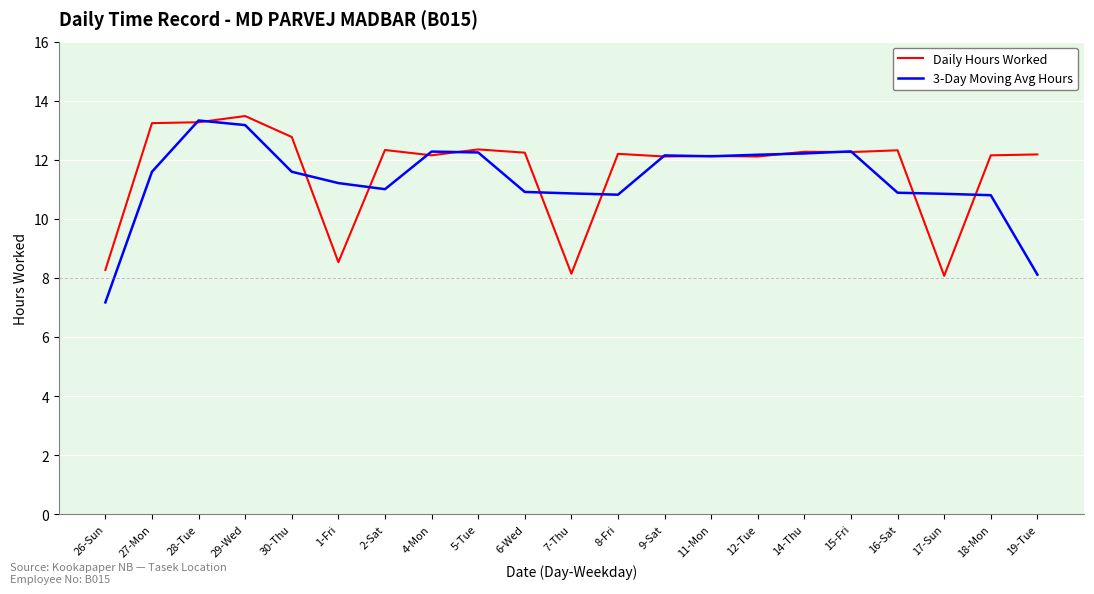

Between 5-Tue and 19-Tue, which series saw the biggest shift?

3-Day Moving Avg Hours